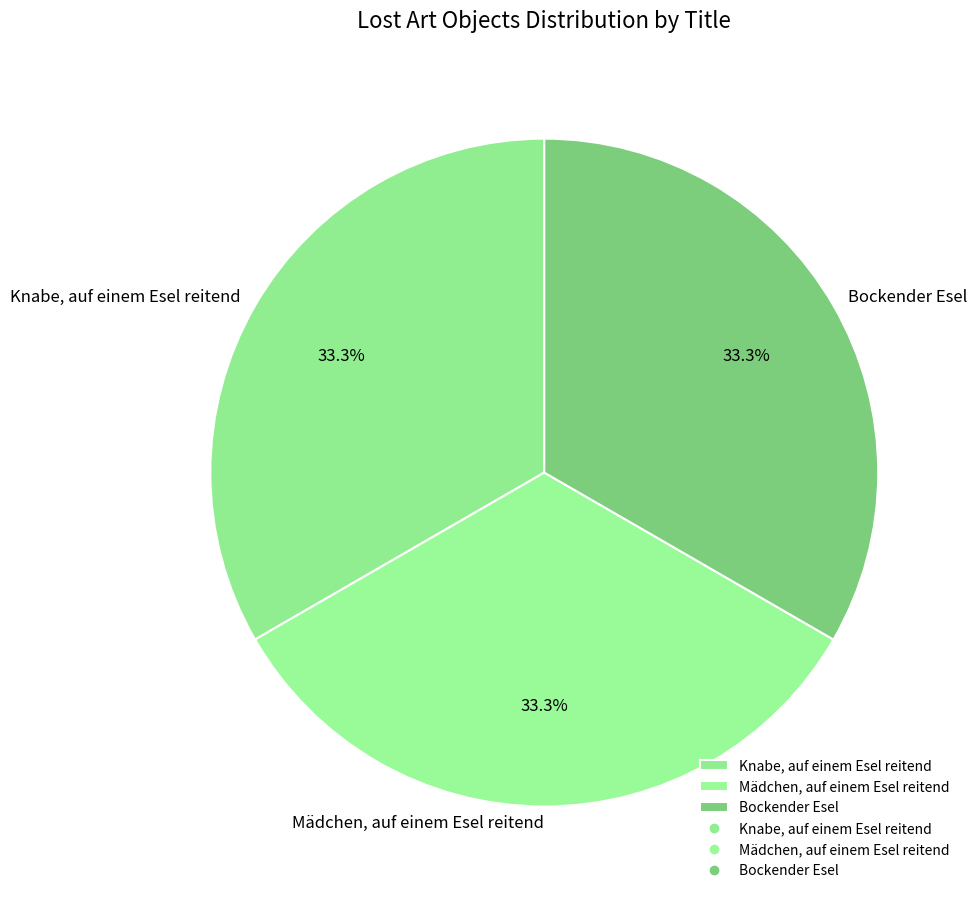

Do Mädchen, auf einem Esel reitend and Bockender Esel together represent more than half of the pie?

Yes